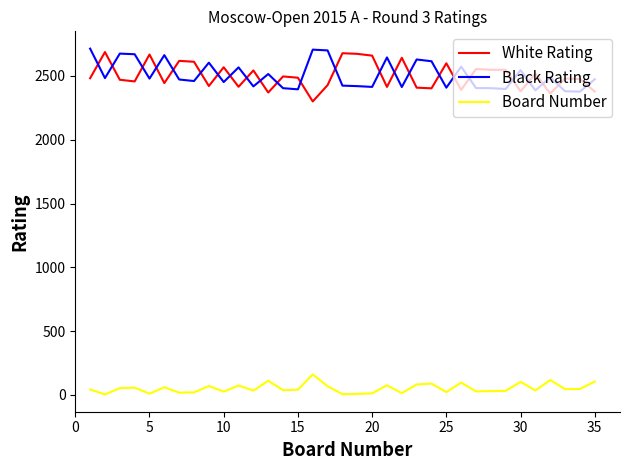

In Black Rating, how many points are higher than both neighbors (excluding endpoints)?

11